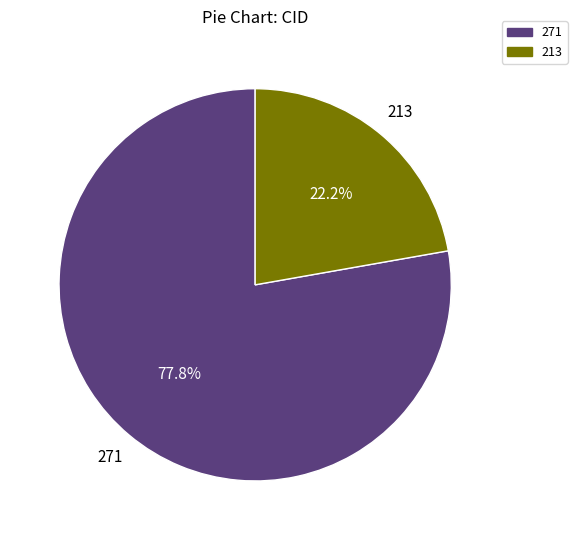

Is there any slice that represents more than half of the pie?

Yes